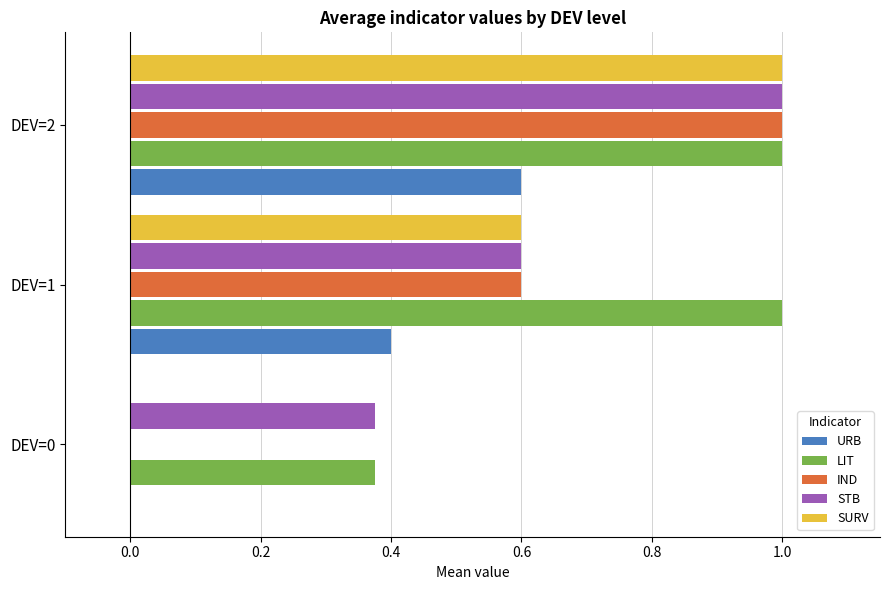

The IND series shows 0.6 at DEV=1. True or false?

True